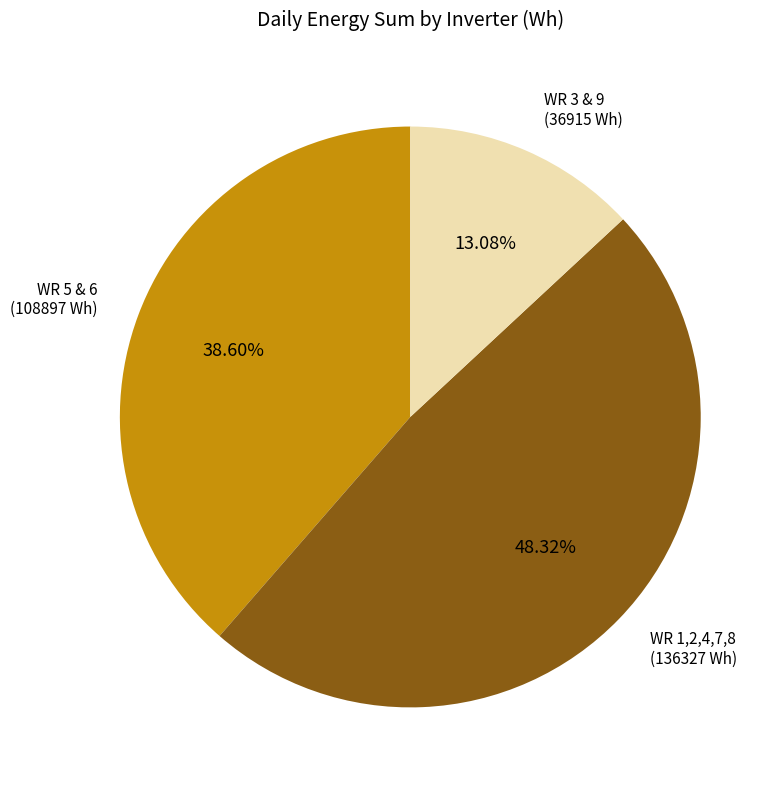

Is there any slice that represents more than half of the pie?

No